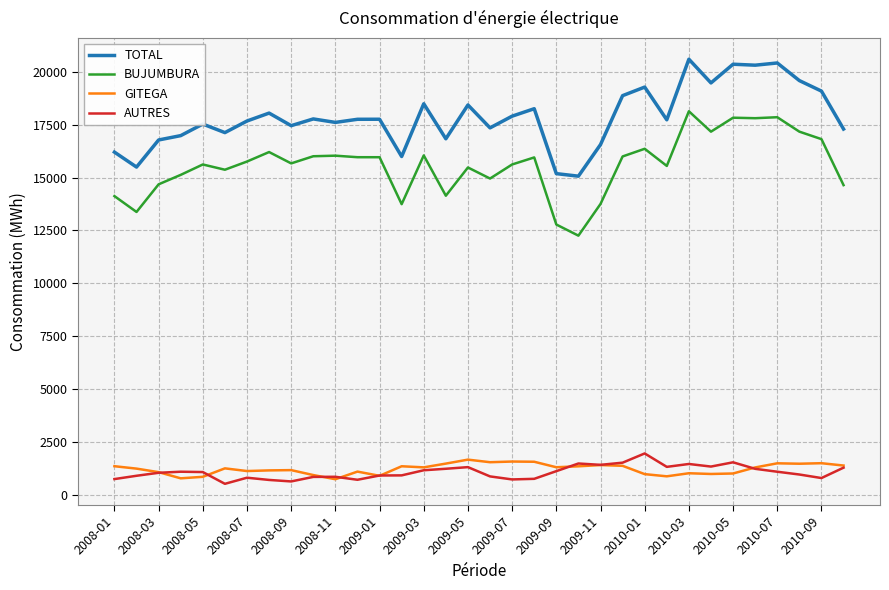

Which series has the largest total across all categories?

TOTAL